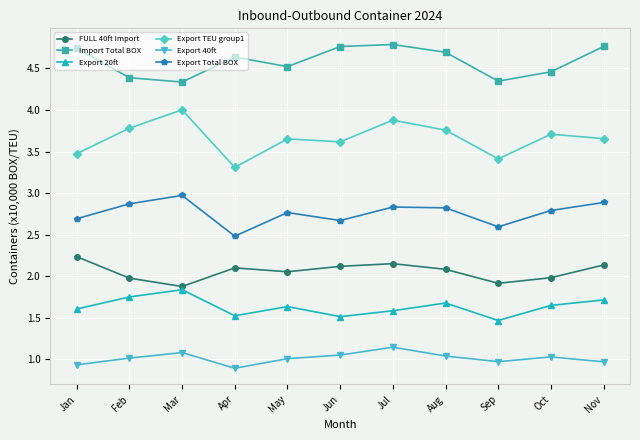

What is the average value of the Export 40ft series?

1.0